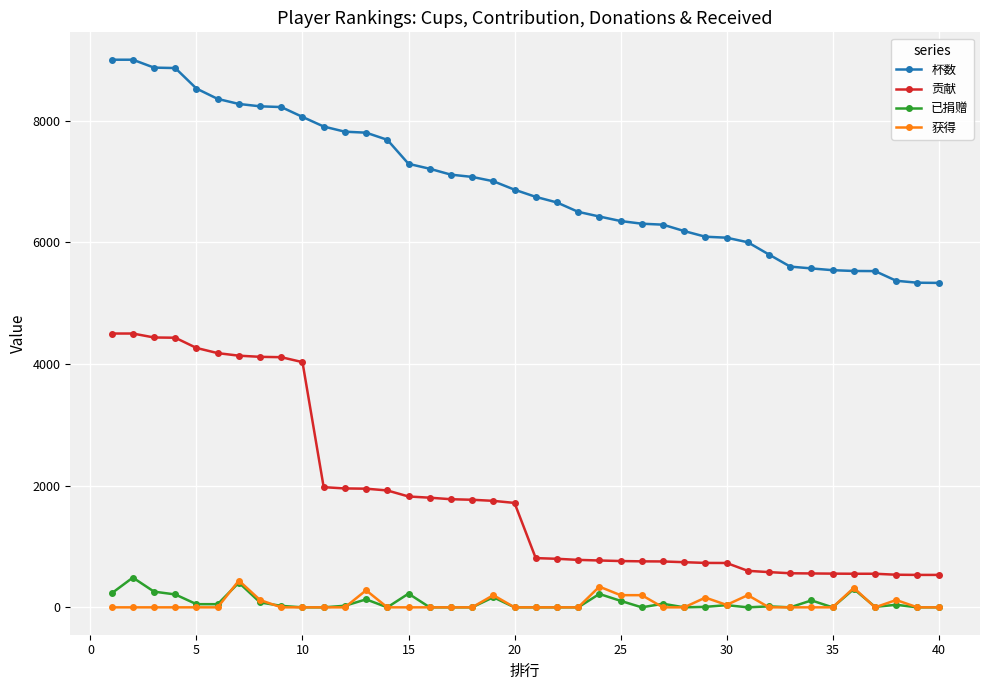

True or false: 杯数 and 贡献 intersect in this chart.

False